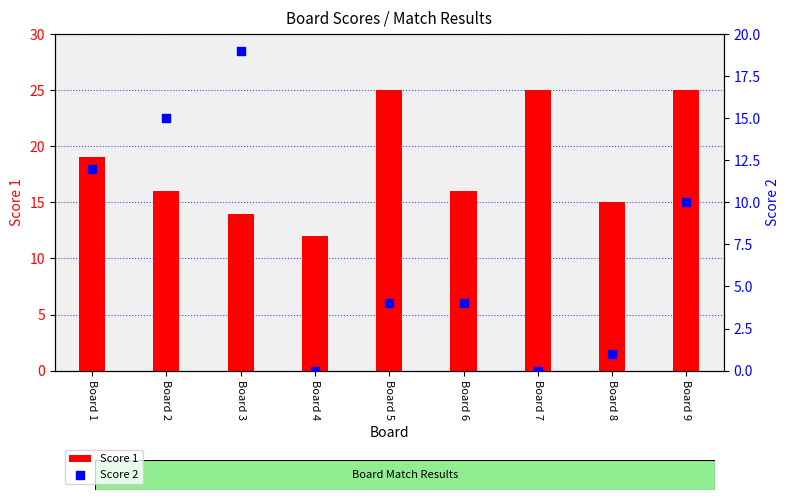

What are all the series names shown in the legend?

Score 1, Score 2